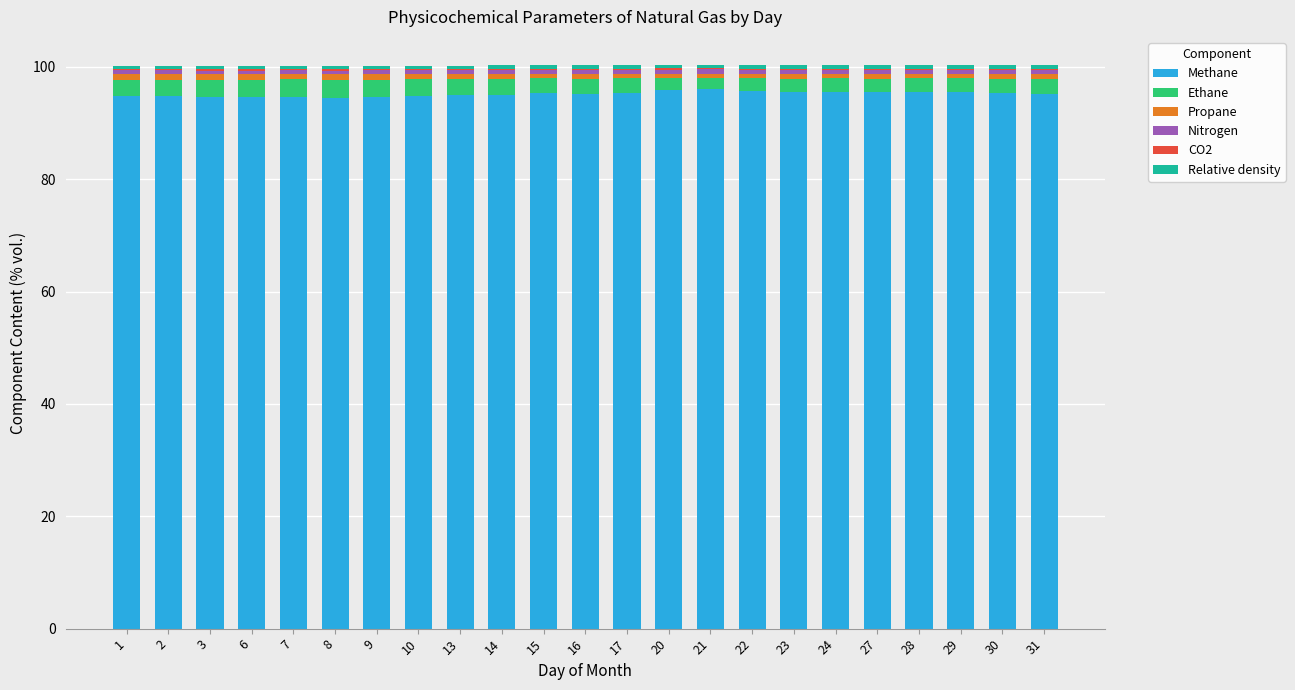

The value of Methane at 8 is 94.5. True or false?

True